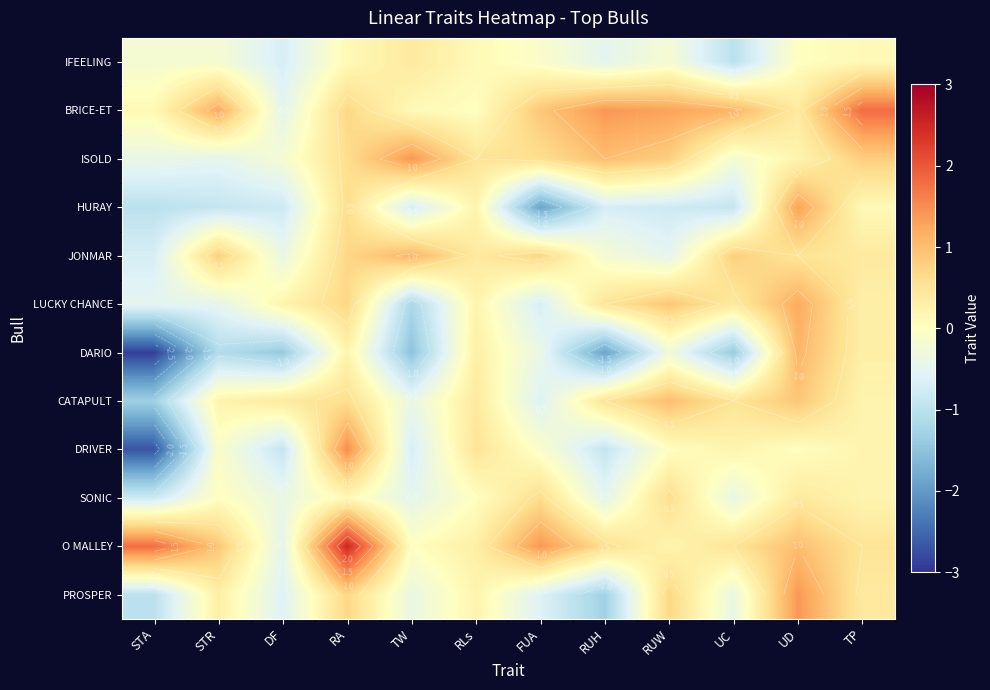

What is the minimum value shown in the chart?

-2.9